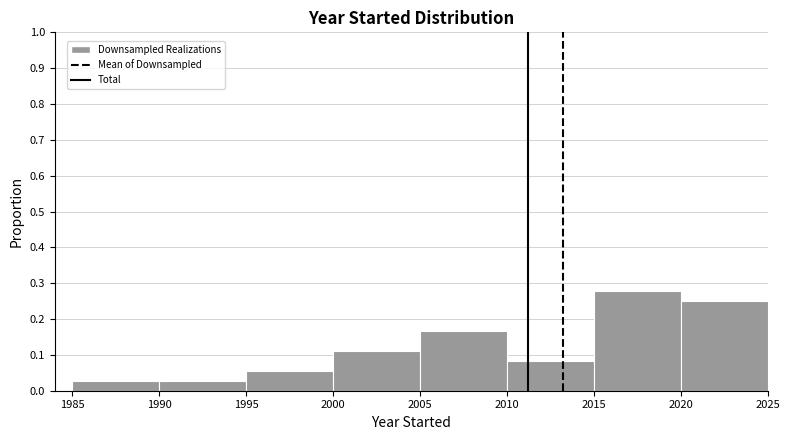

Which range on the x-axis has the tallest bar?

2015 to 2020